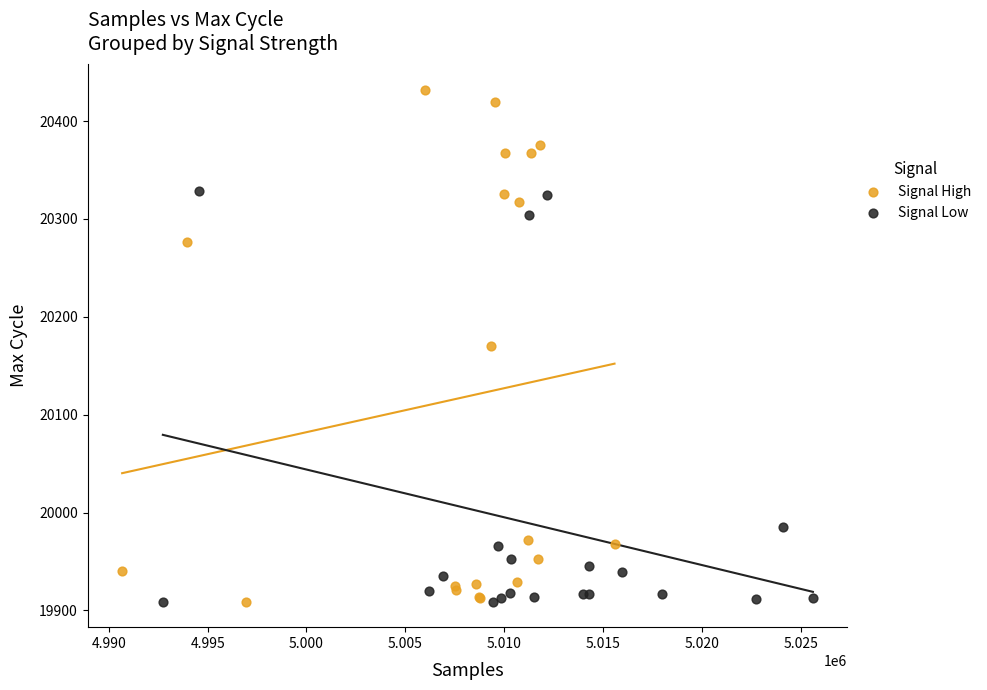

Which series has the widest spread of Y values?

Signal High